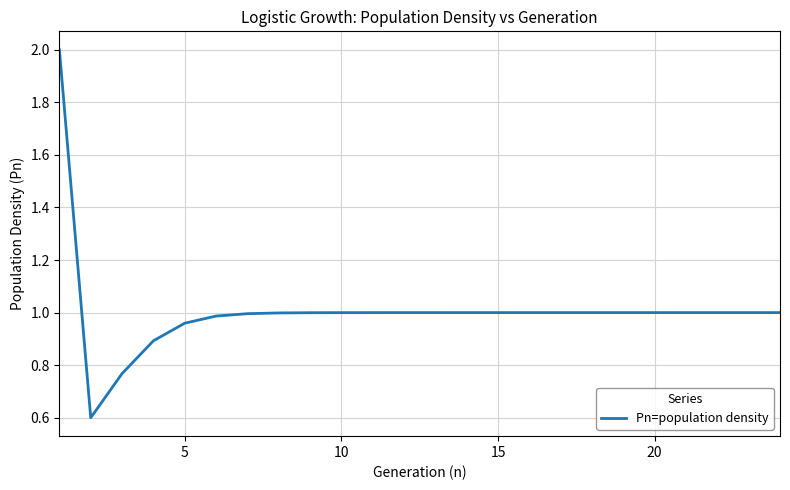

What is the smallest value displayed?

0.6